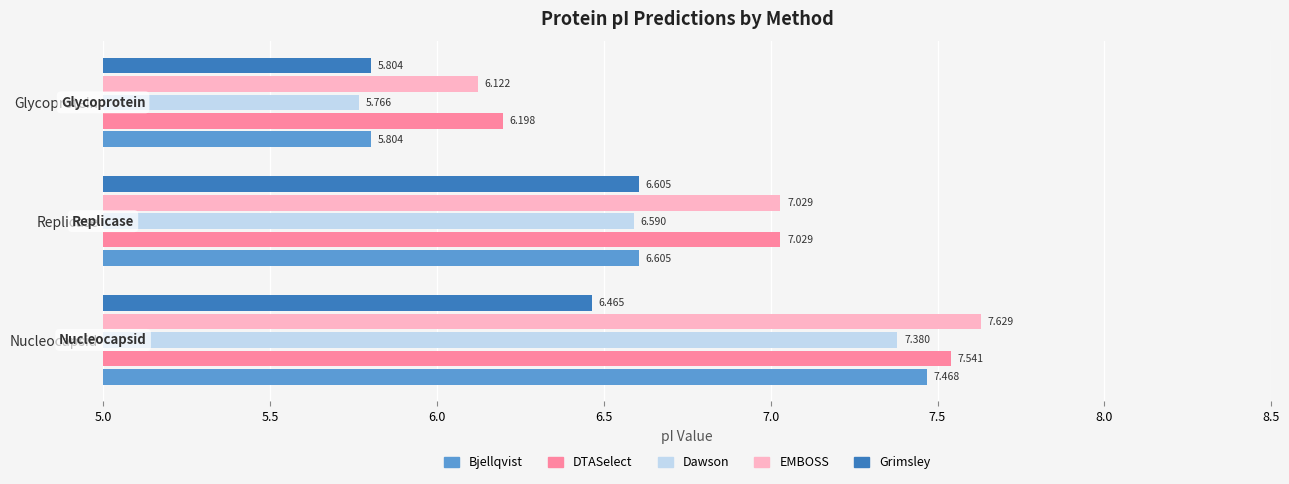

What is the maximum value for Dawson?

7.4